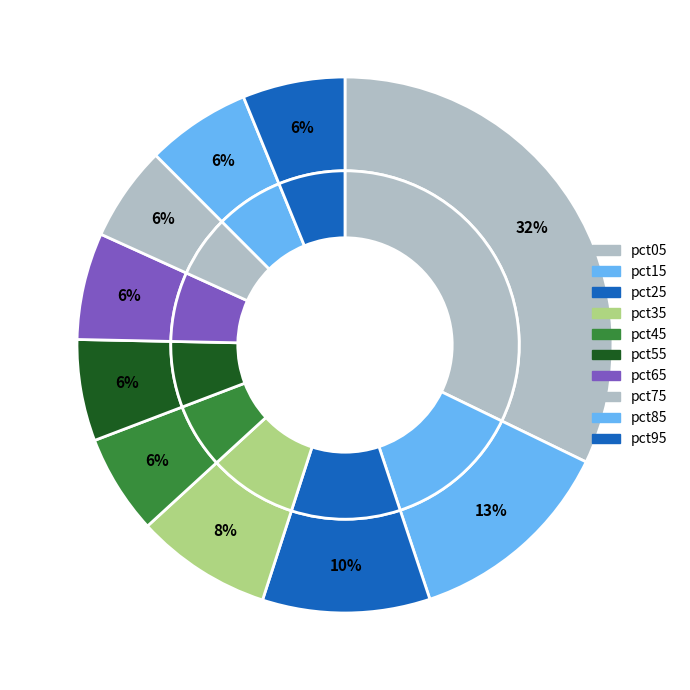

What is the change in value from pct25 to pct65?

-0.2